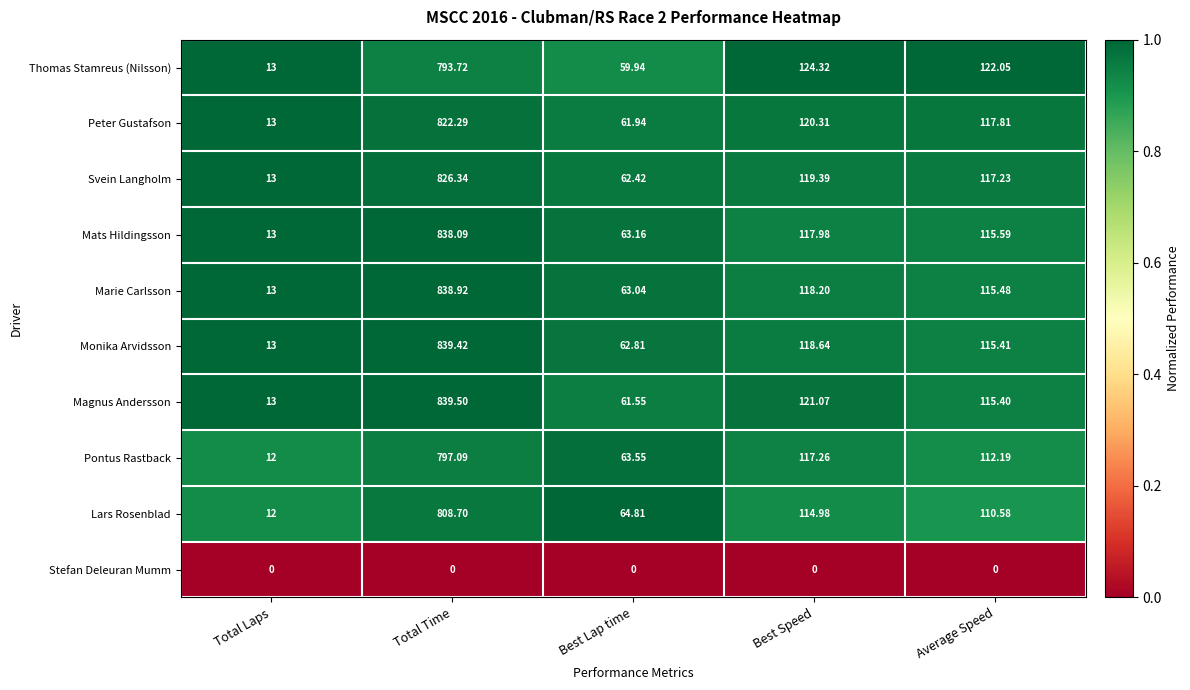

Which series has the widest spread of values?

Magnus Andersson